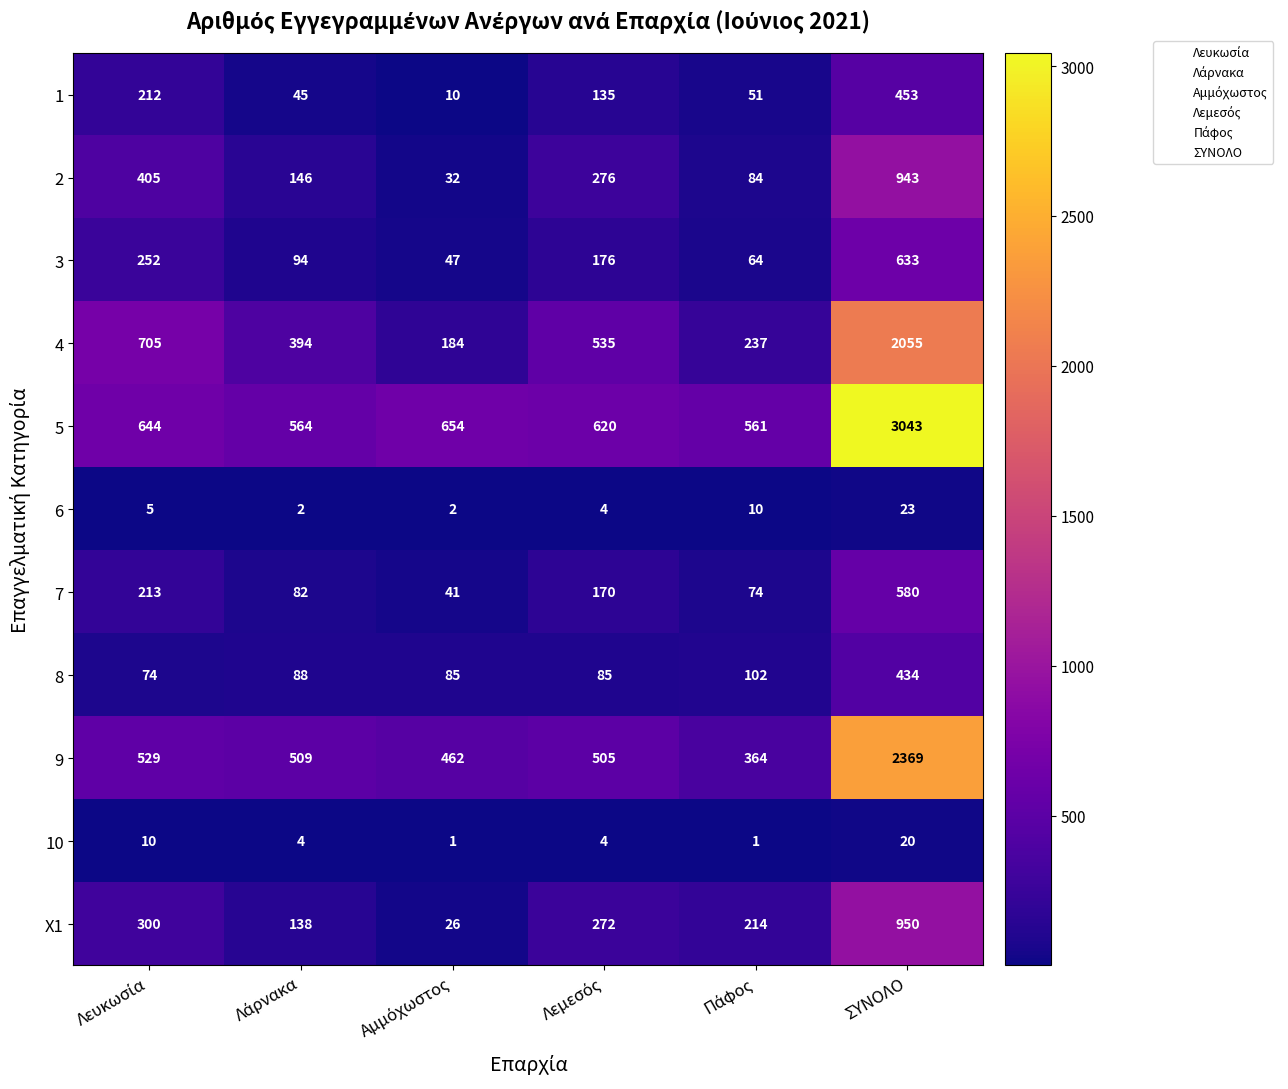

Count the 10 values in the range 1 to 10.

5